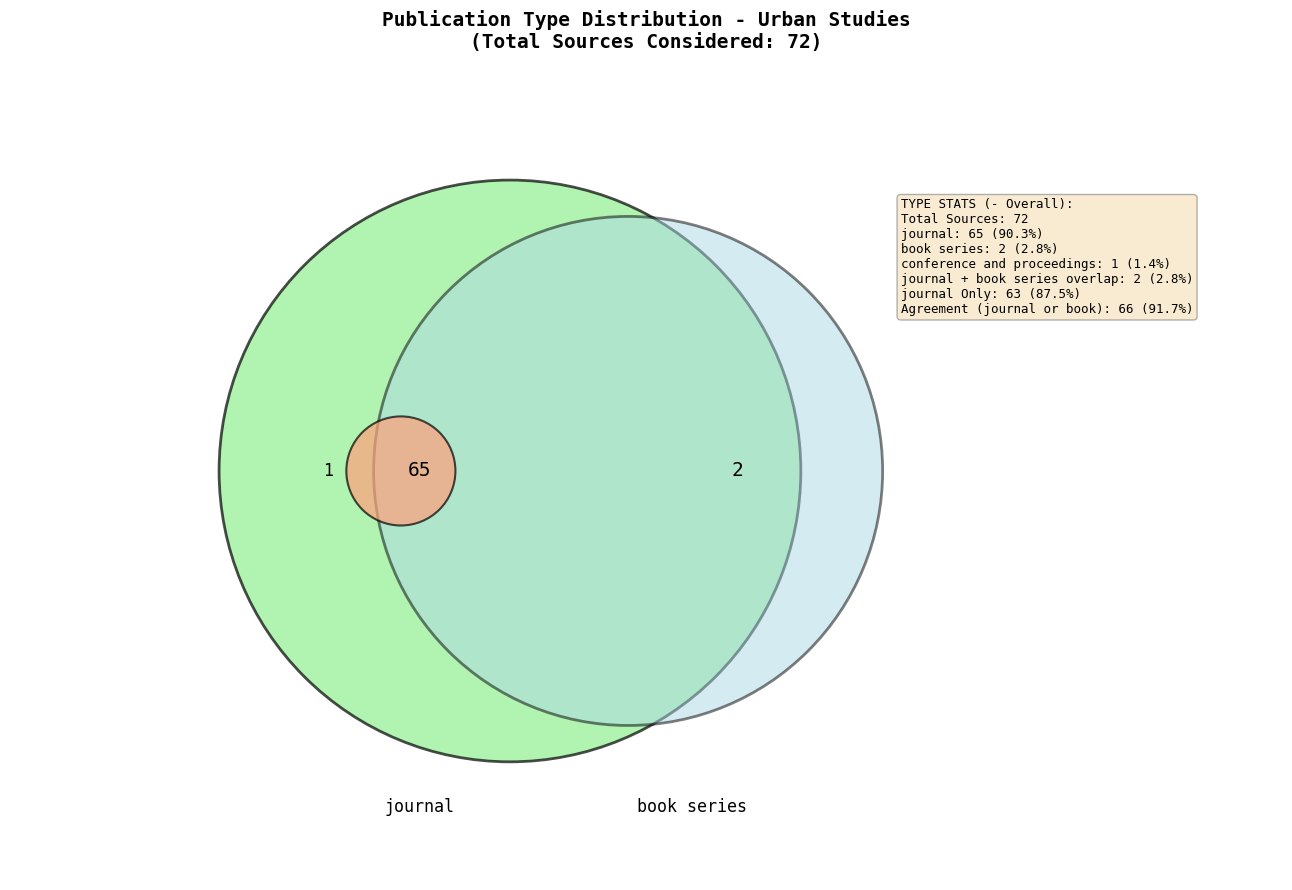

What is the change in value from journal to book series?

-63